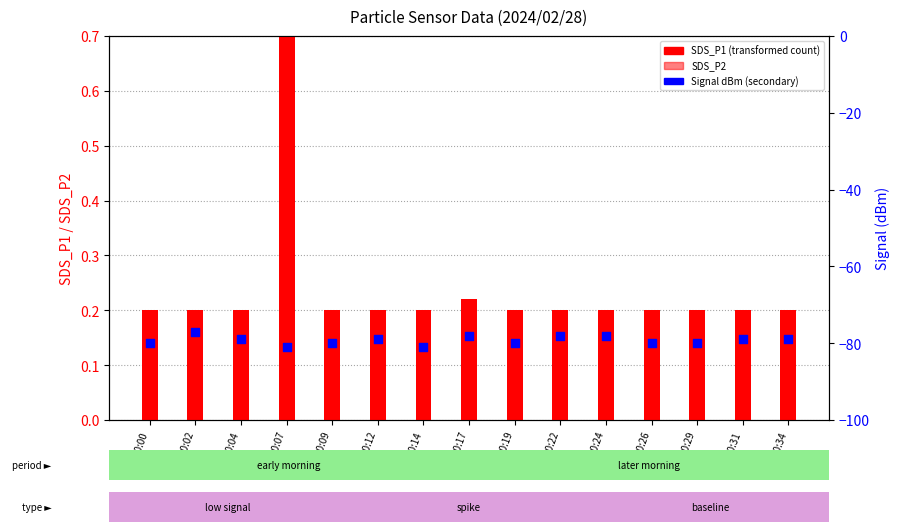

What are all the series names shown in the legend?

SDS_P1, SDS_P2, Signal (dBm)